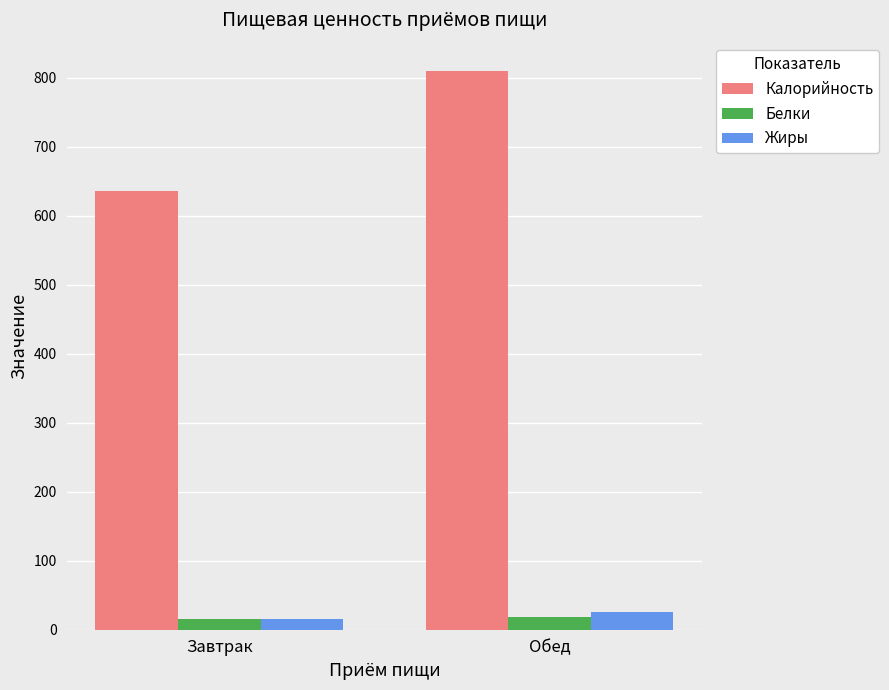

What is the label of the 1st bar from the right?

Обед